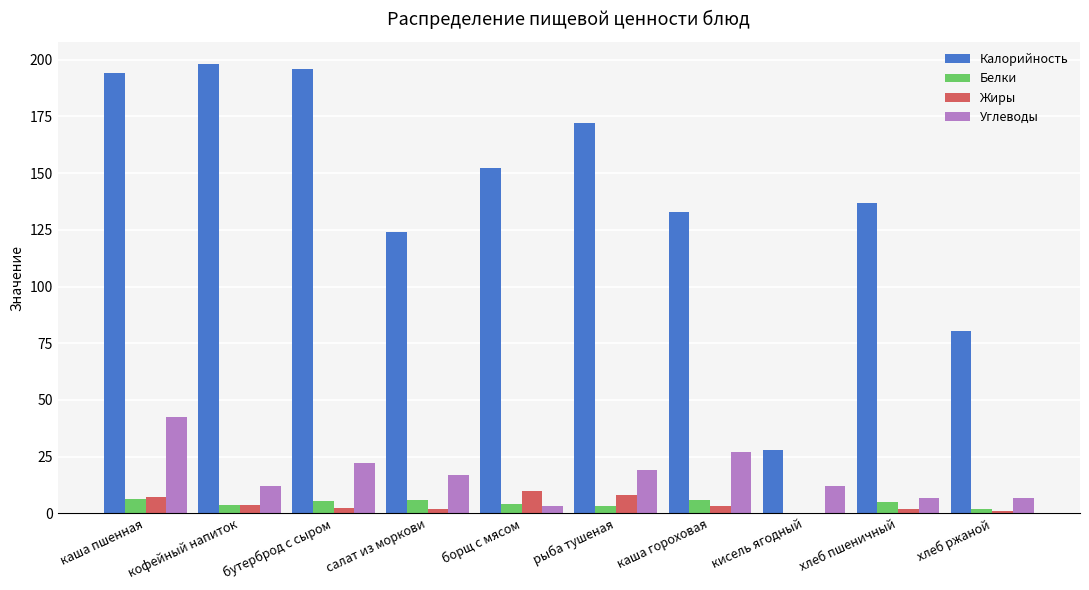

The value of Калорийность at кофейный напиток is 198.0. True or false?

True